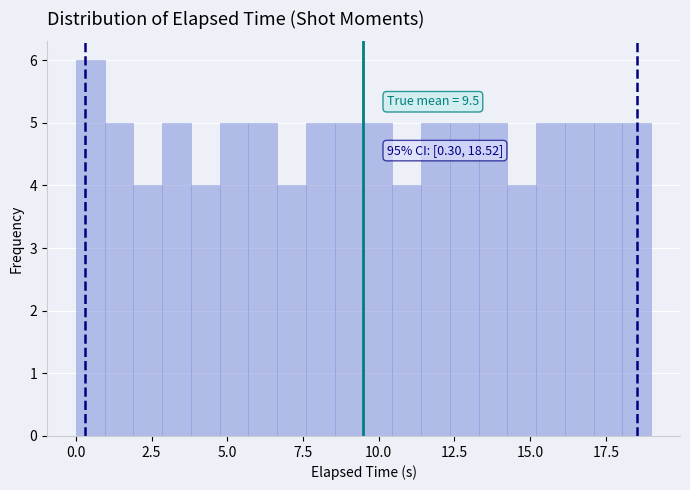

Read against the x-axis, roughly where is the centre of the tallest bar?

0.5